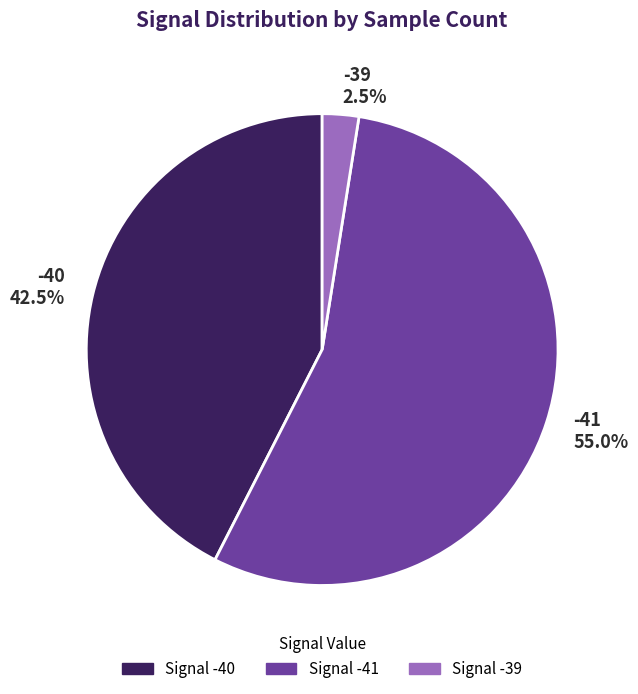

Which category has the smallest portion of the pie?

-39 2.5%